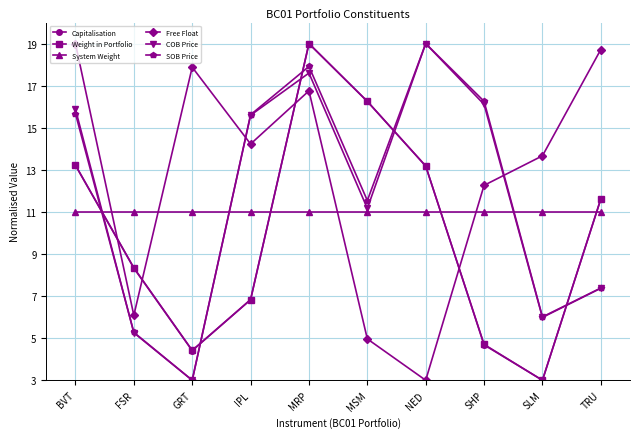

Between MRP and TRU, which series saw the biggest shift?

SOB Price